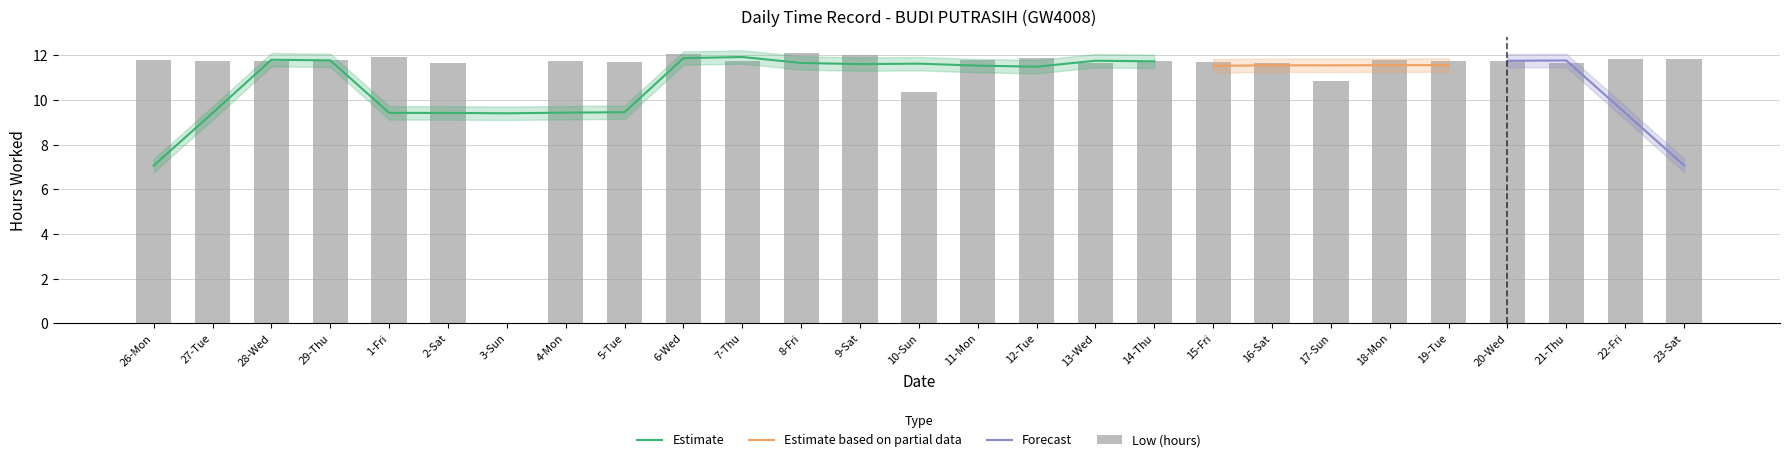

How many values exceed 11?

24